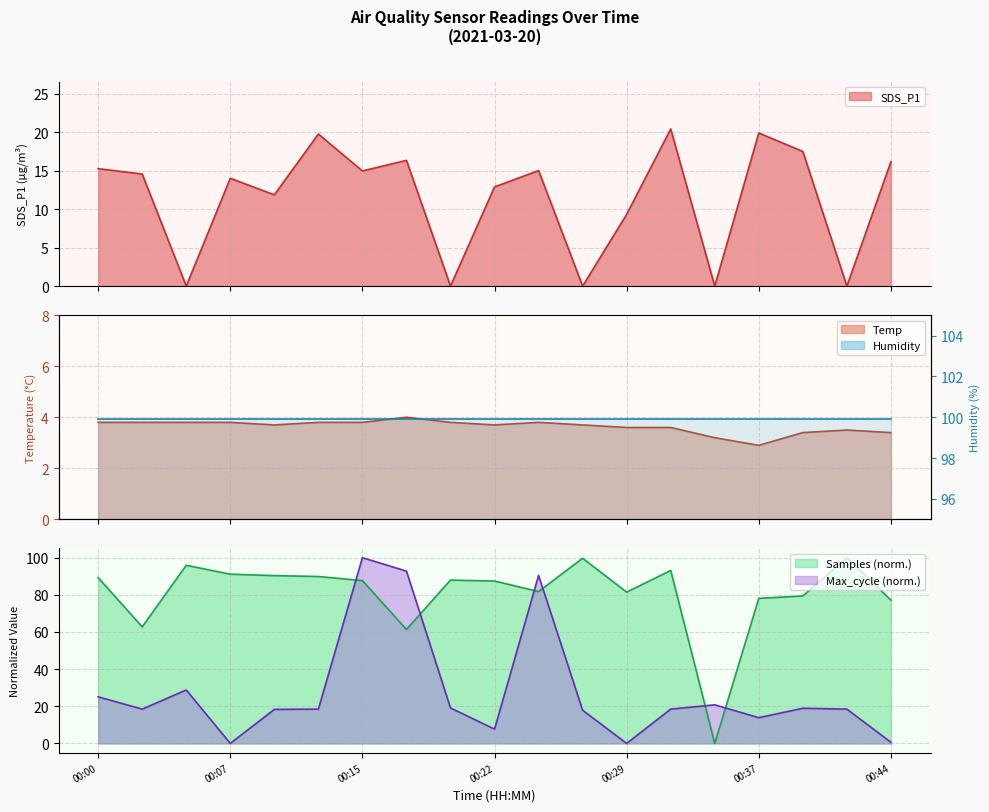

Between 00:29 and 00:34, which is larger?

00:29